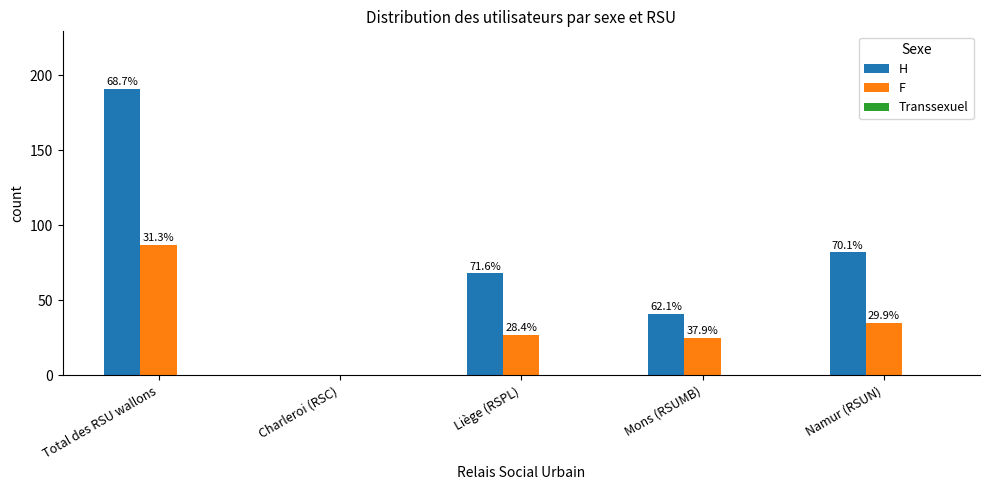

How many groups of bars are there?

5